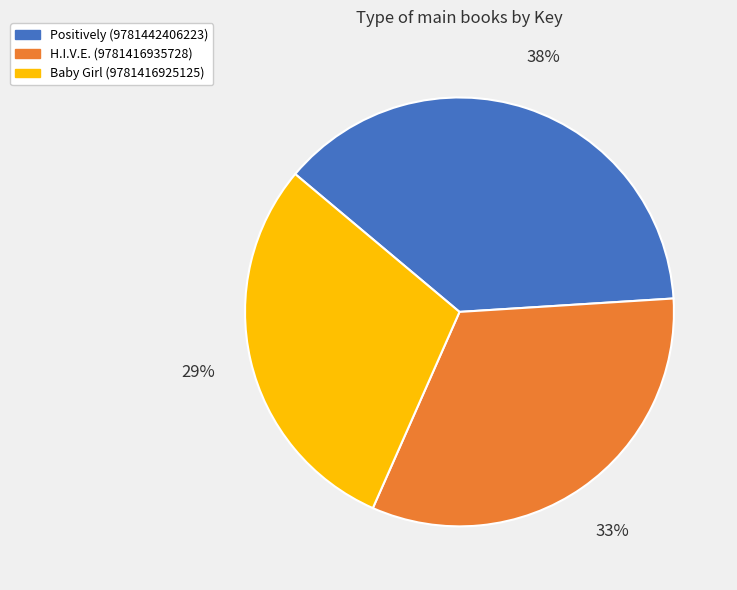

Combined, do H.I.V.E. (9781416935728) and Positively (9781442406223) account for over 50%?

Yes